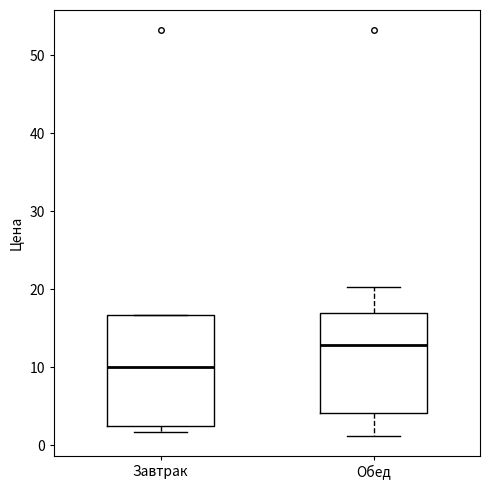

Where does the median line of the box for Завтрак sit on the y-axis? The values are not printed on the chart, so give them approximately, as read against the axis.

10